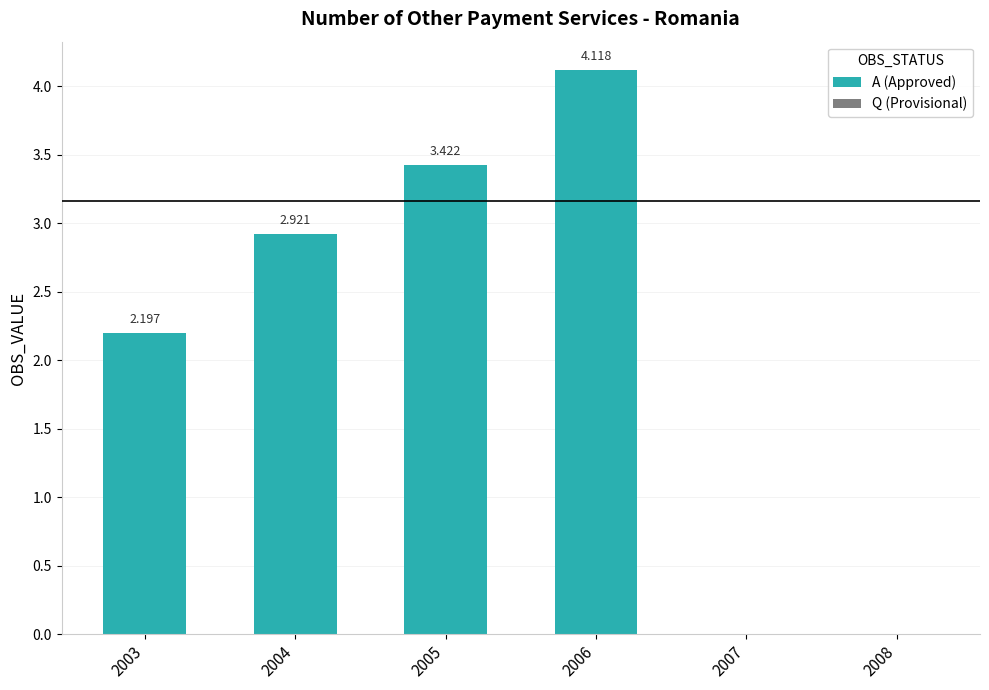

List the labels in order of value, largest first.

2006, 2005, 2004, 2003, 2007, 2008